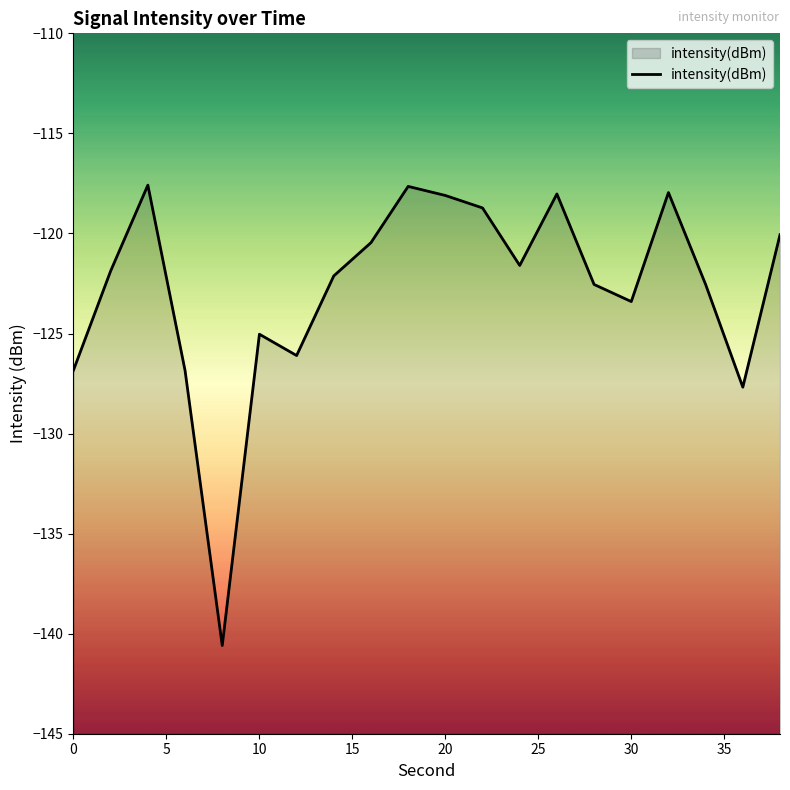

What is the smallest value displayed?

-140.6